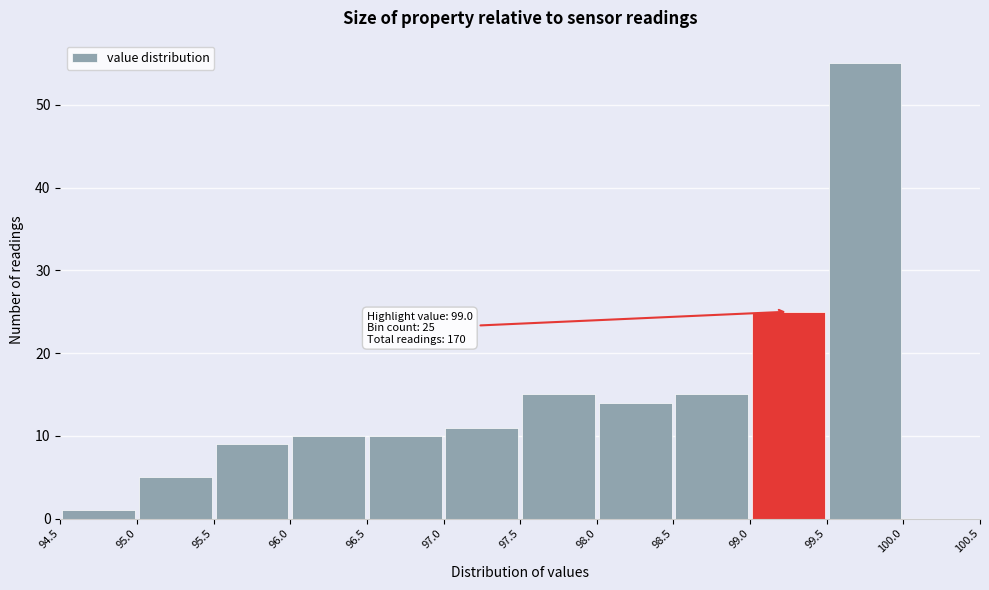

Which range on the x-axis has the tallest bar?

99.5 to 100.0